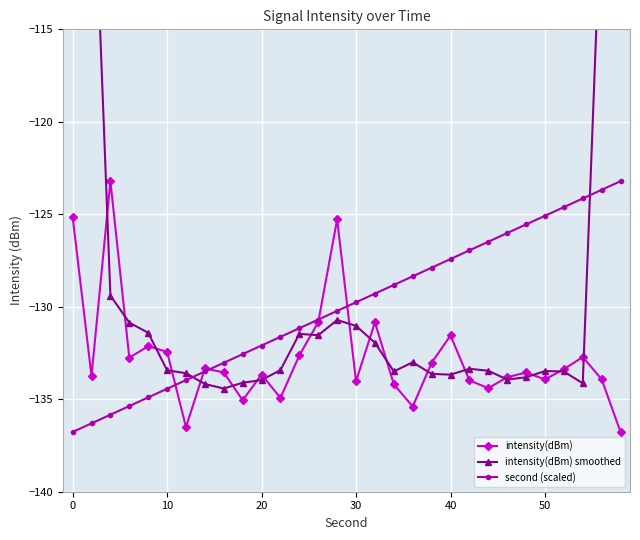

How many lines are shown in the chart?

3